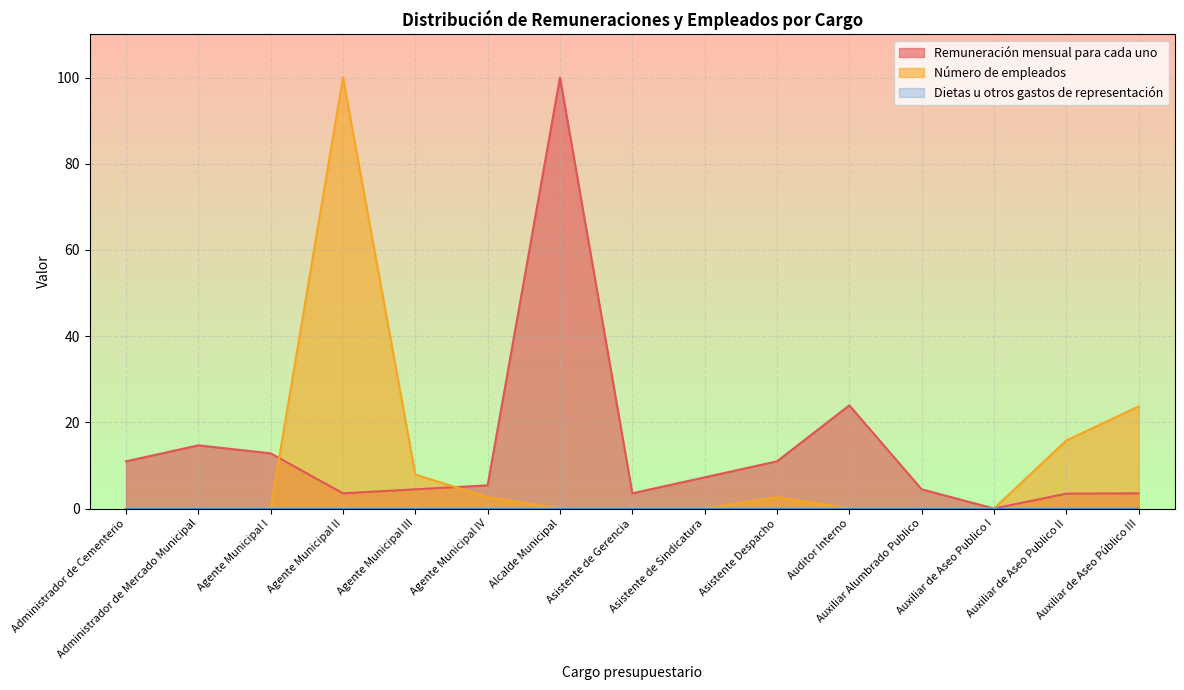

Between Agente Municipal IV and Auditor Interno, which series saw the biggest shift?

Remuneración mensual para cada uno